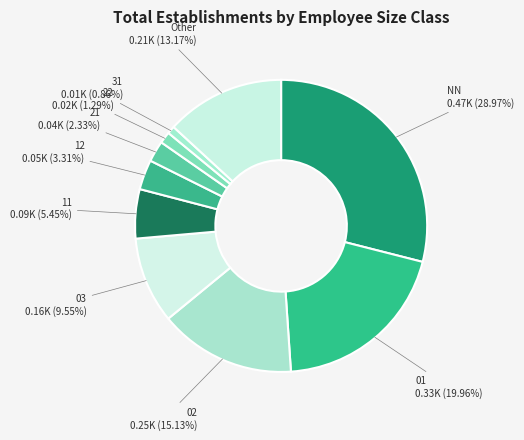

What percentage is the 02 slice, to the nearest percent?

15%